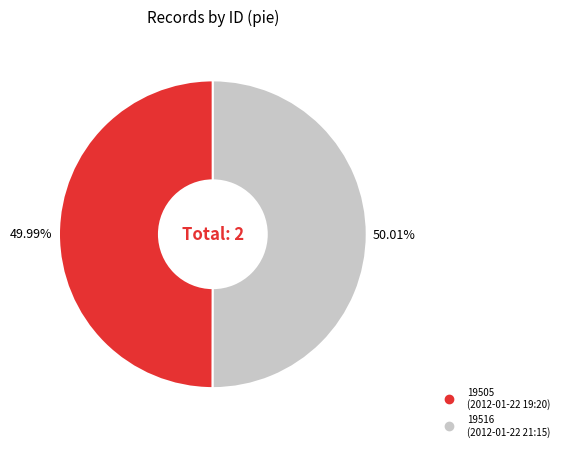

Does any single category account for the majority?

Yes